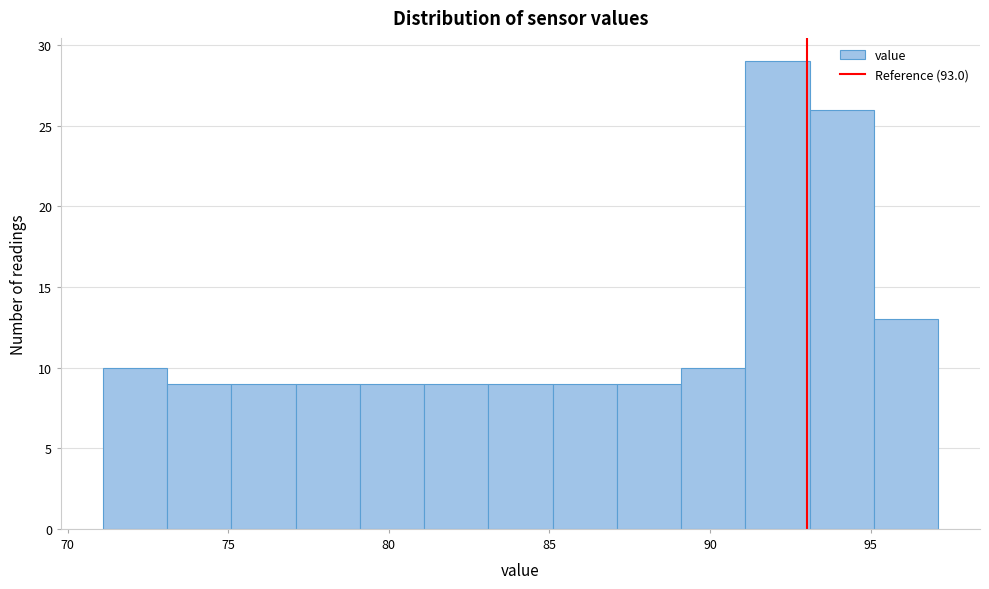

Reading left to right, list every bar in this chart as the range it spans on the x-axis followed by its height. Neither the bar edges nor the heights are printed on the chart, so give them approximately, as read against the axes.

71.1 to 73.1: 10
73.1 to 75.1: 9
75.1 to 77.1: 9
77.1 to 79.1: 9
79.1 to 81.1: 9
81.1 to 83.1: 9
83.1 to 85.1: 9
85.1 to 87.1: 9
87.1 to 89.1: 9
89.1 to 91.1: 10
91.1 to 93.1: 29
93.1 to 95.1: 26
95.1 to 97.1: 13